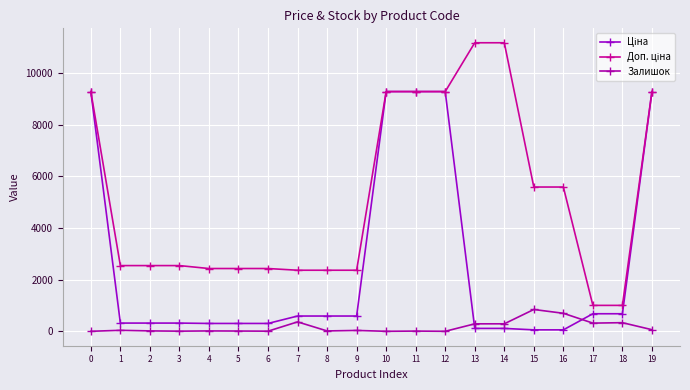

How many categories are shown in the chart?

20